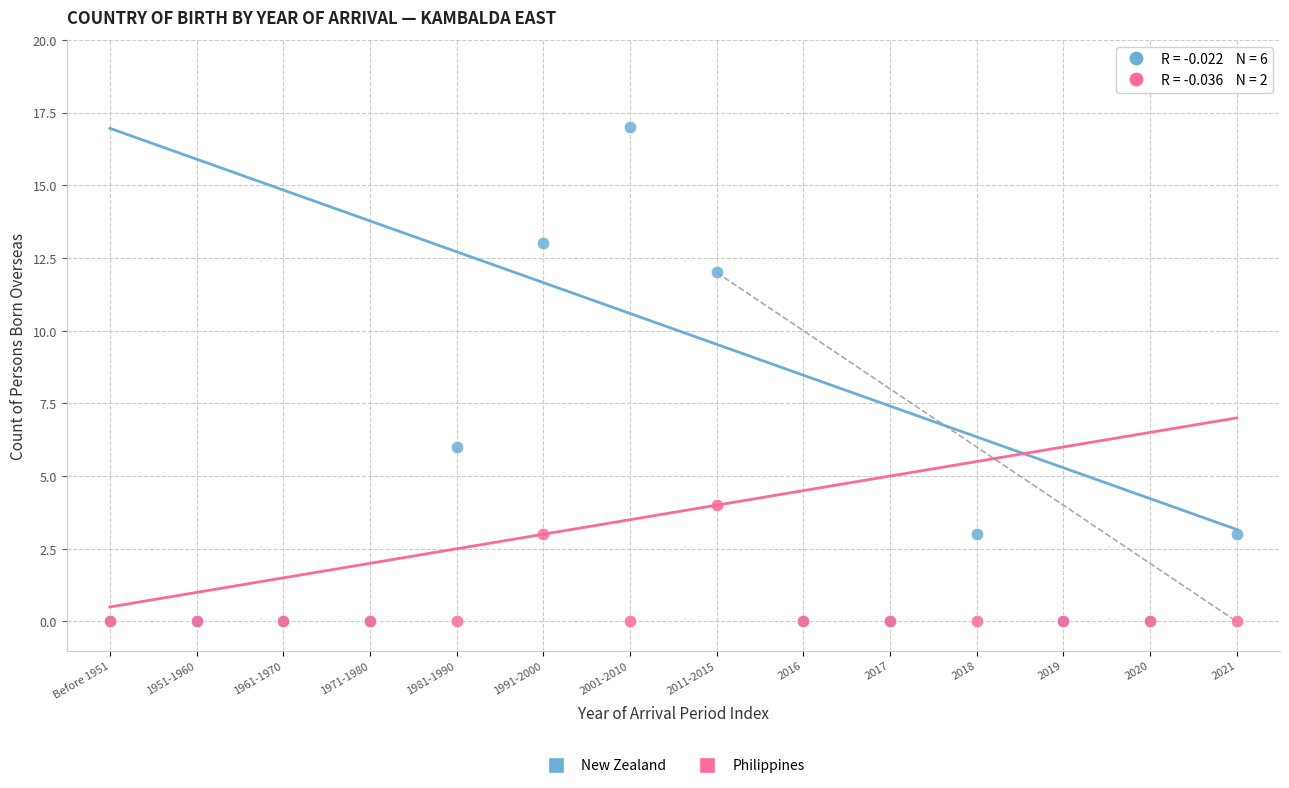

Across all series, what Y value is closest to 8?

6